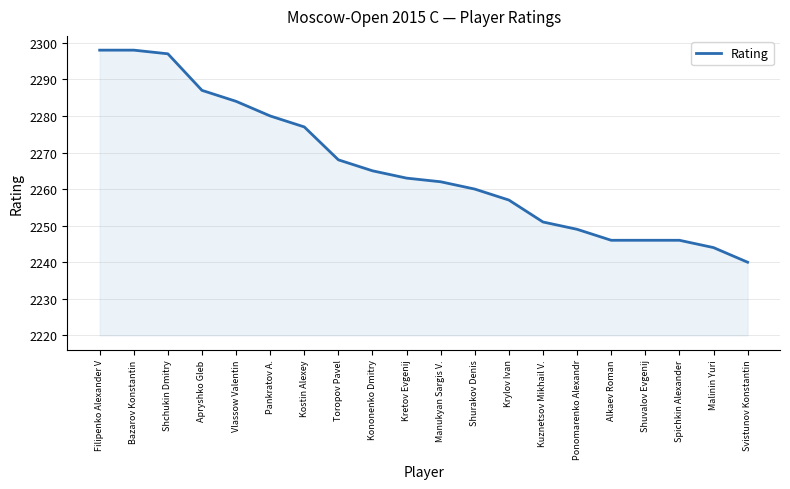

What value does the data have at Shurakov Denis?

2260